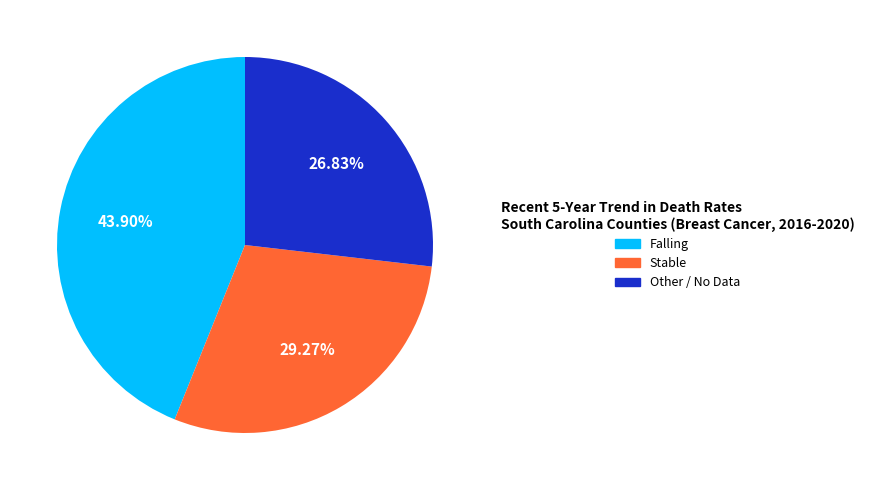

Between Stable and Falling, which is larger?

Falling